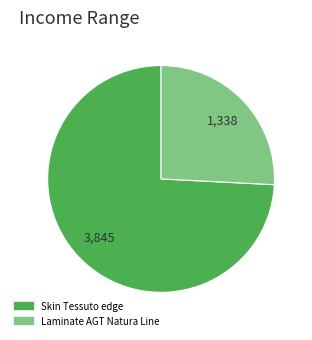

Is there a majority slice in this chart?

Yes